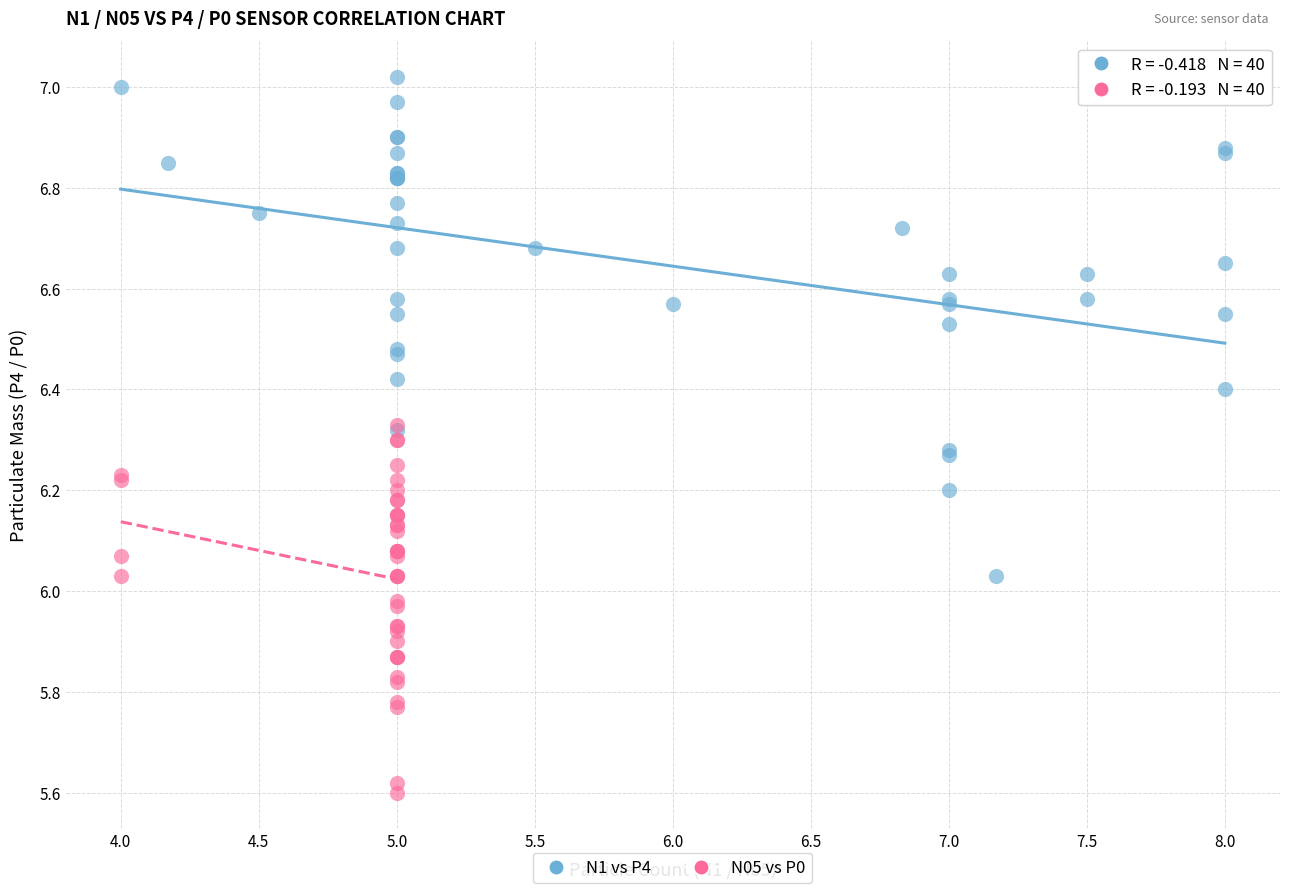

Which series has the largest Y range (max minus min)?

N1 vs P4